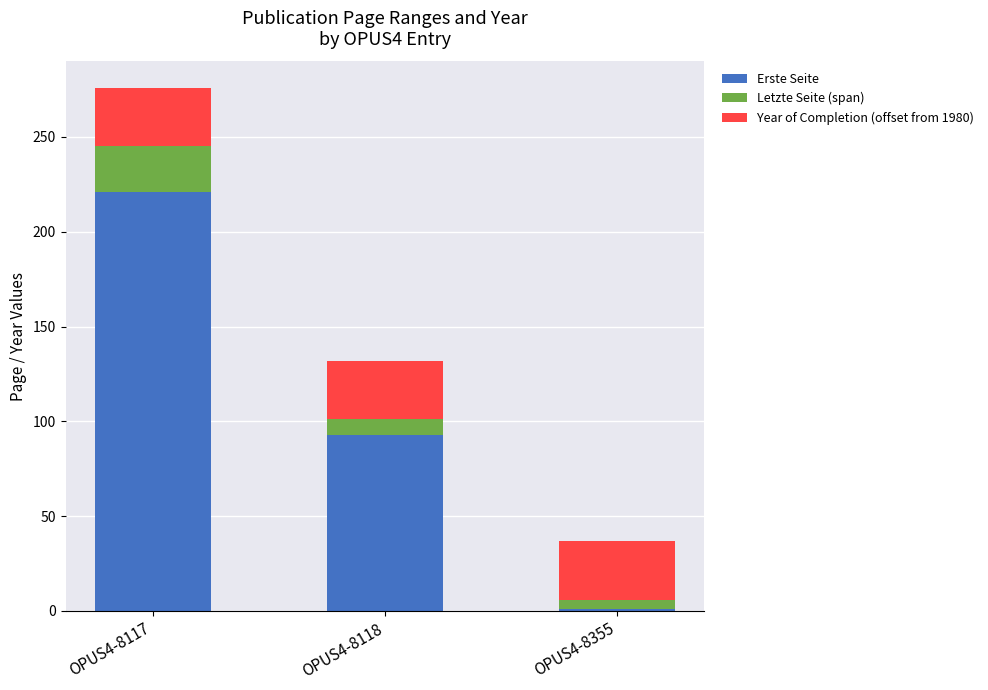

How many bars are there in total?

3